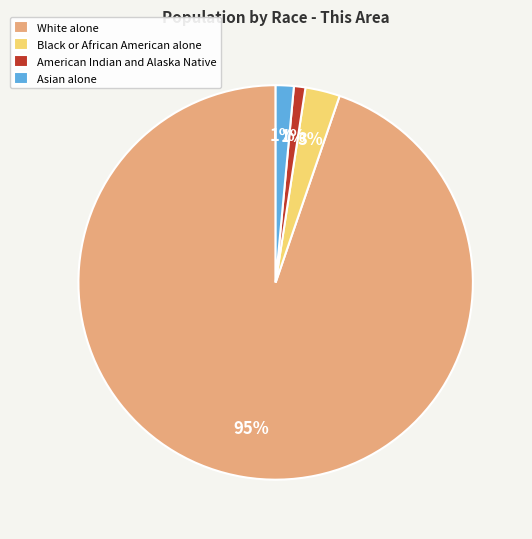

Which slice is the largest?

White alone